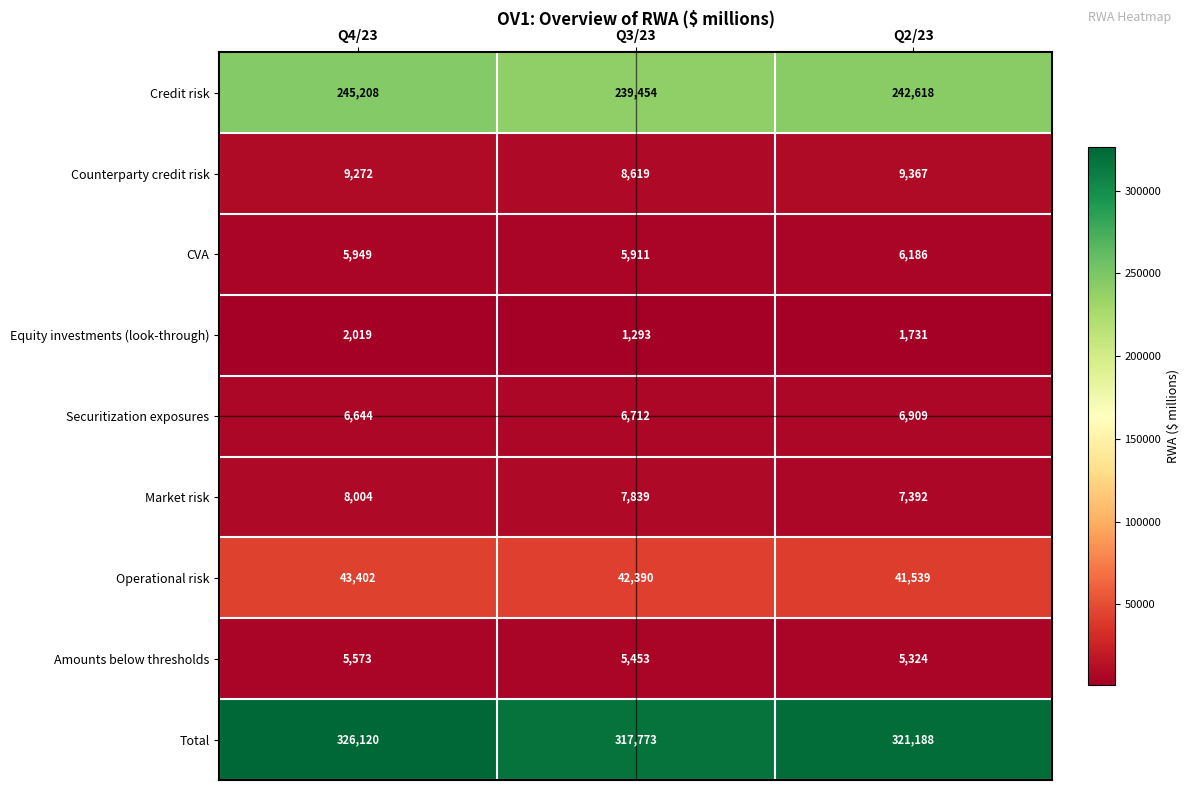

Between Q4/23 and Q2/23, which series saw the biggest shift?

Total